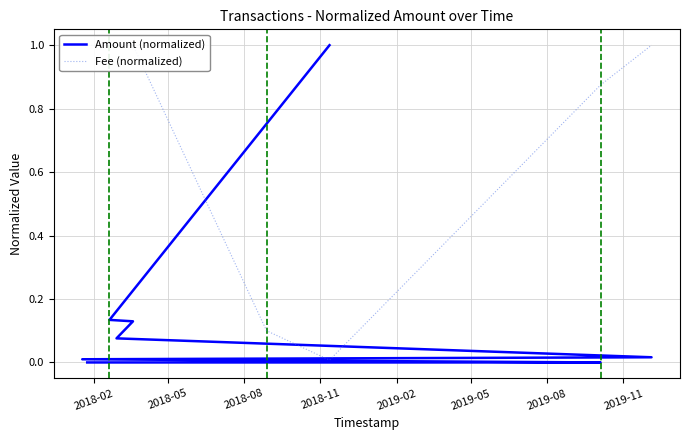

Between 2018-11 and 2019-11, which series saw the biggest shift?

Fee (normalized)